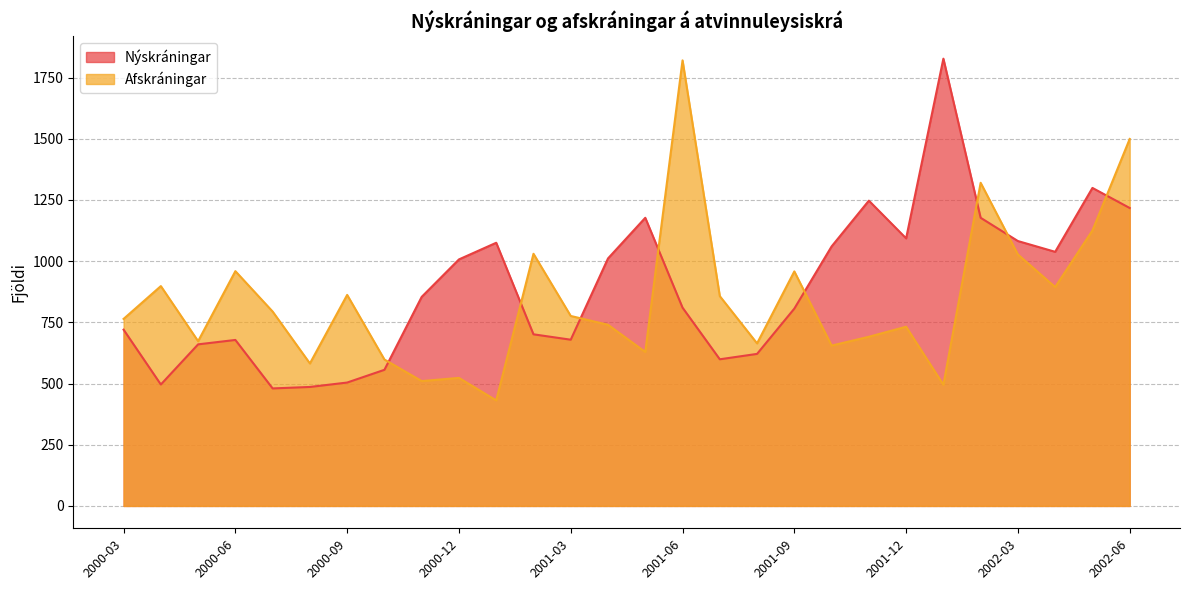

List the labels in order of value, smallest first.

2000-07, 2000-08, 2000-04, 2000-09, 2000-10, 2001-07, 2001-08, 2000-05, 2000-06, 2001-03, 2001-02, 2000-03, 2001-09, 2001-06, 2000-11, 2000-12, 2001-04, 2002-04, 2001-10, 2001-01, 2002-03, 2001-12, 2001-05, 2002-02, 2002-06, 2001-11, 2002-05, 2002-01